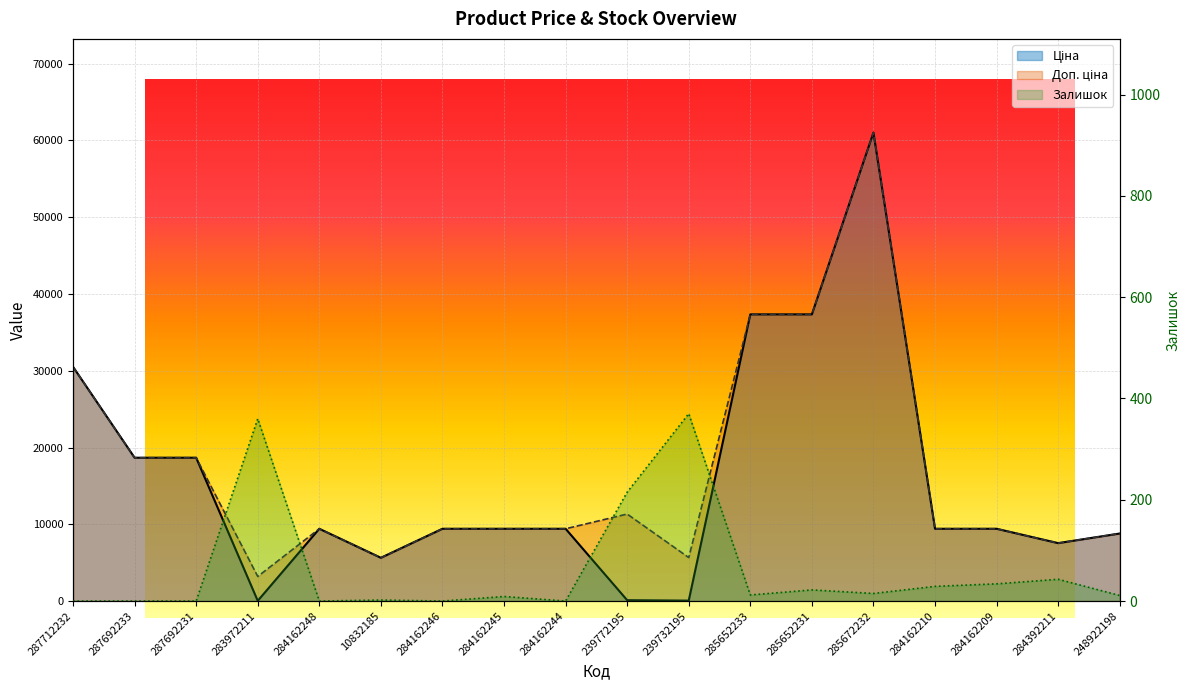

What is the average value of the Ціна series?

15680.5